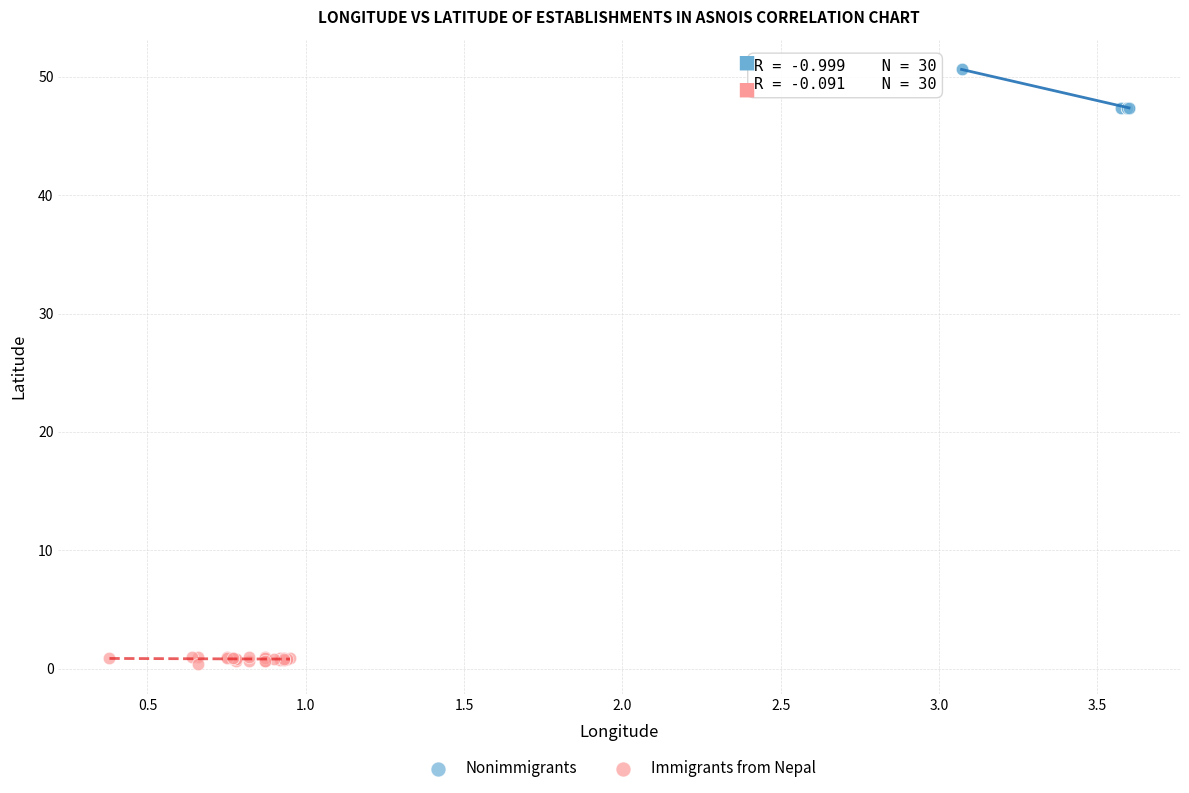

What are all the series names shown in the legend?

Nonimmigrants, Immigrants from Nepal